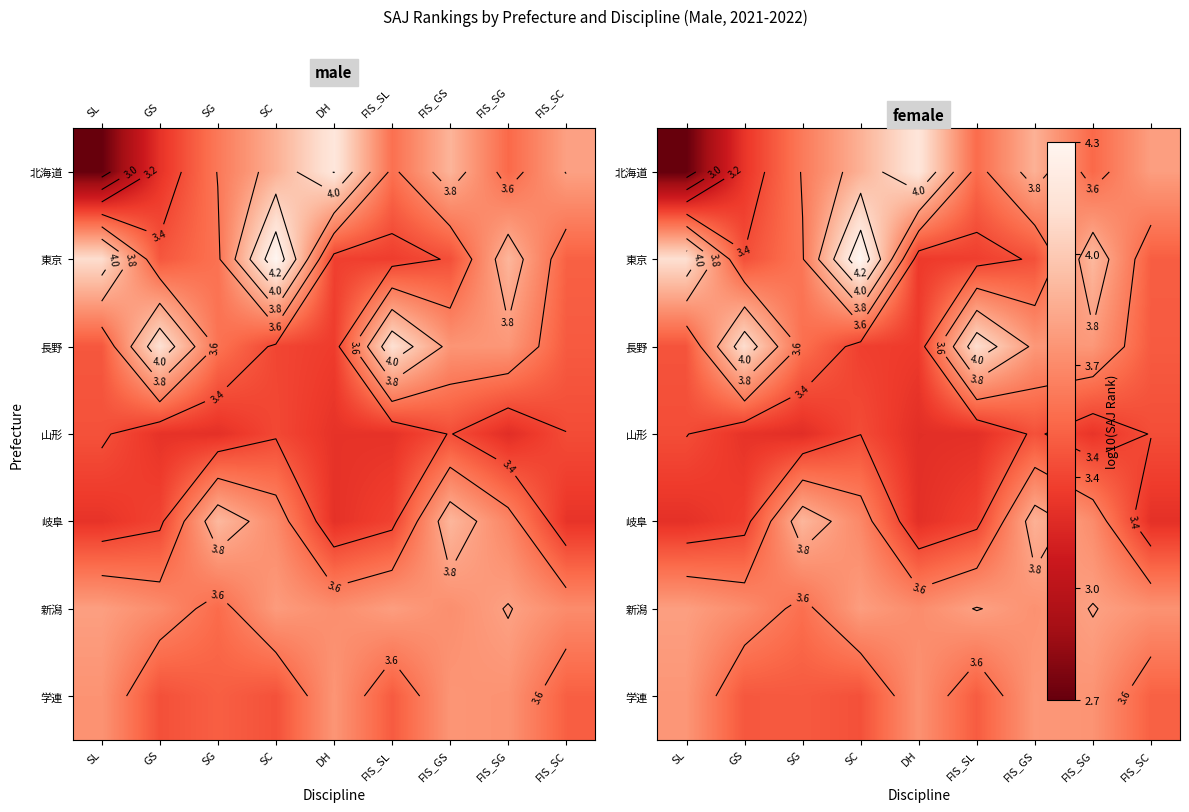

How many categories are shown in the chart?

9